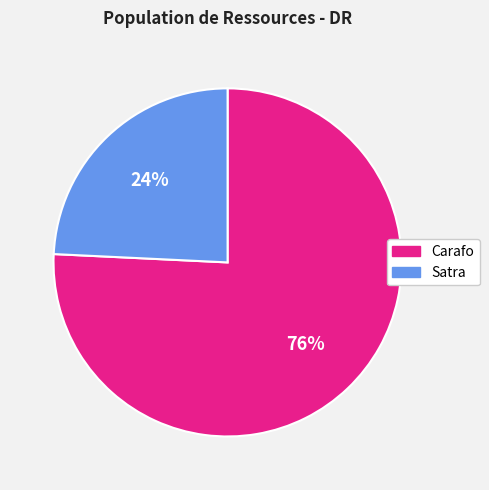

Which category has the smallest portion of the pie?

Satra